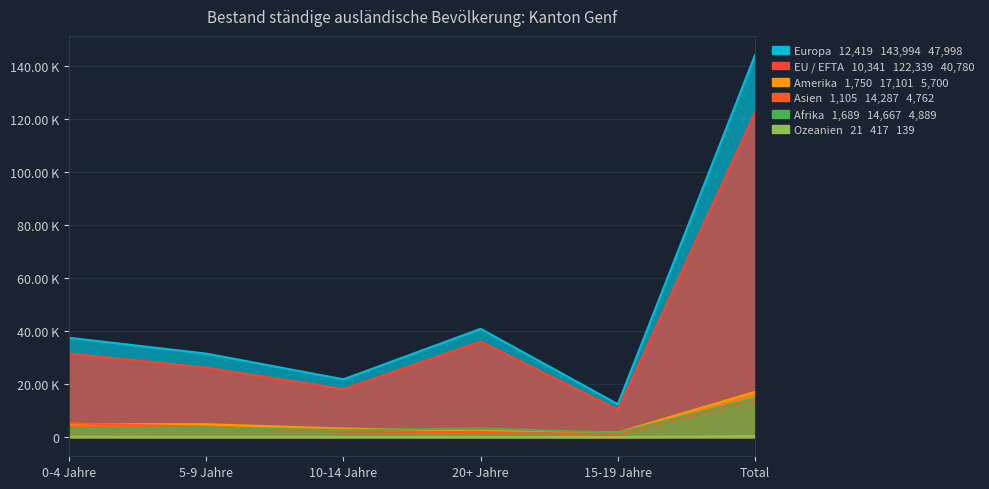

Which series has the largest range (max minus min)?

Europa